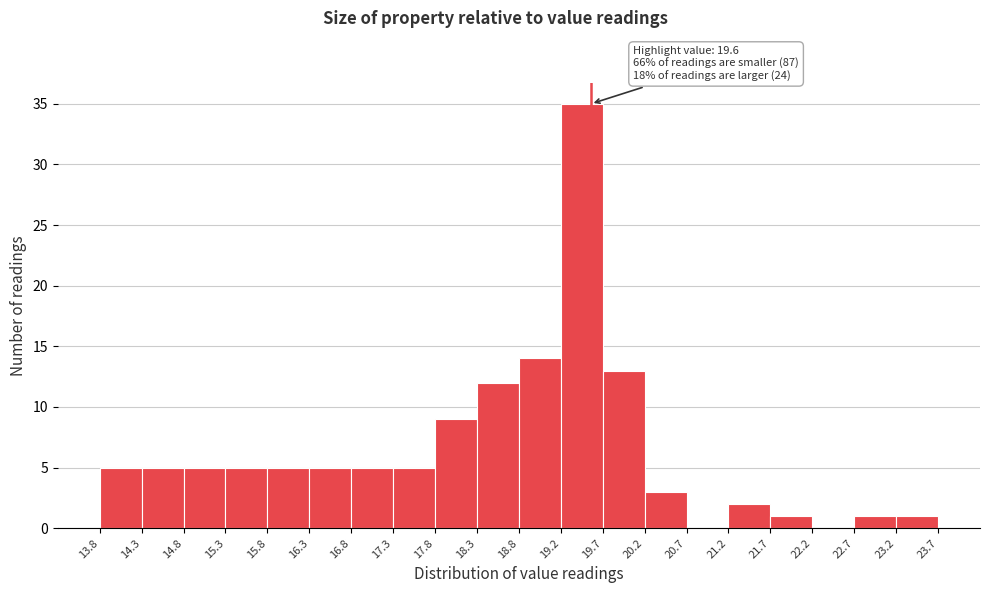

Over which range of the x-axis is the bar tallest?

19.2 to 19.7